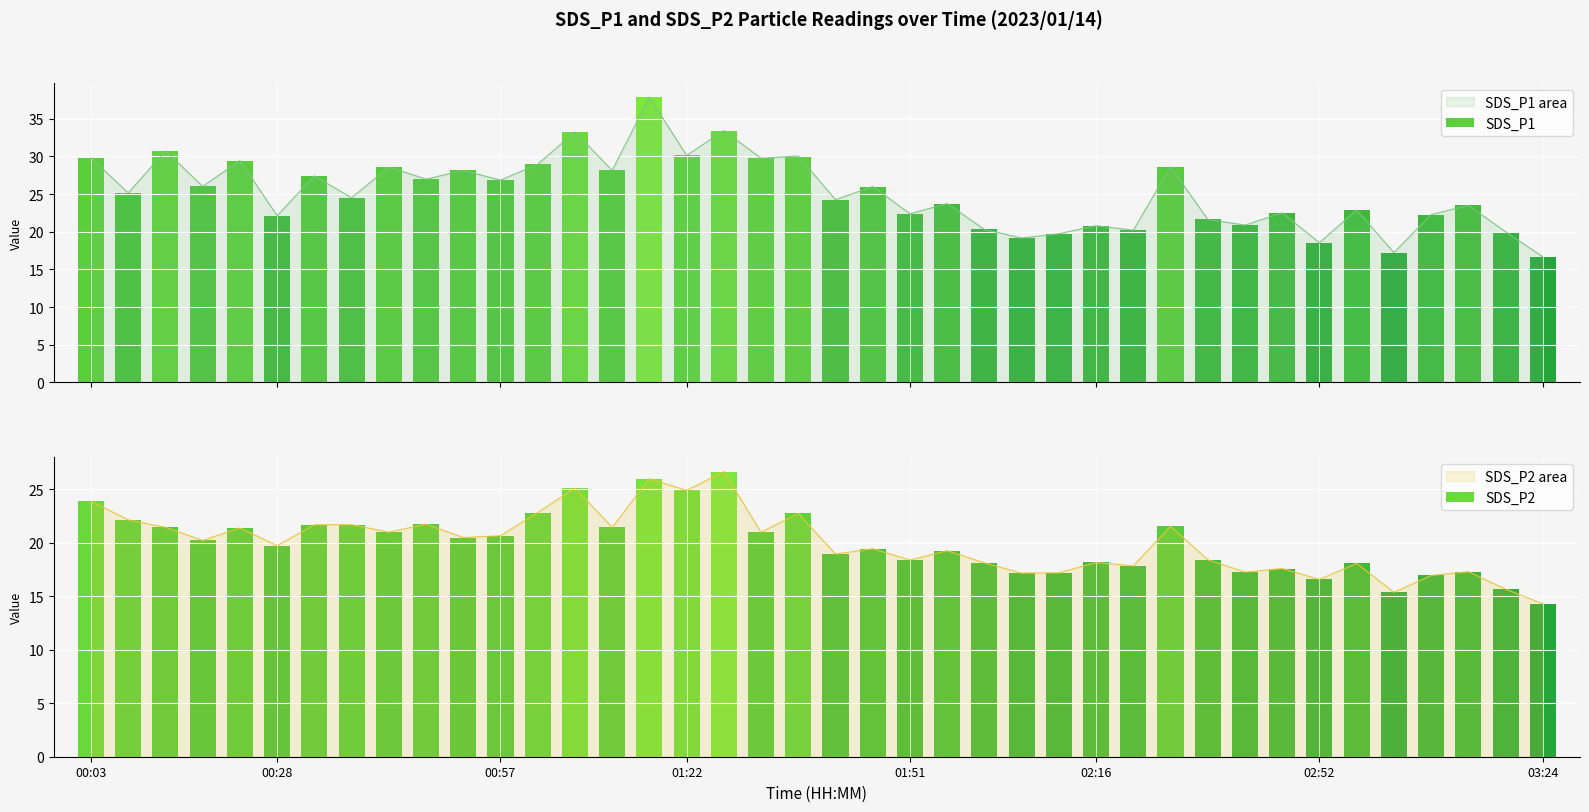

Where is SDS_P1 nearest to the value 27?

2023/01/14 00:47:56